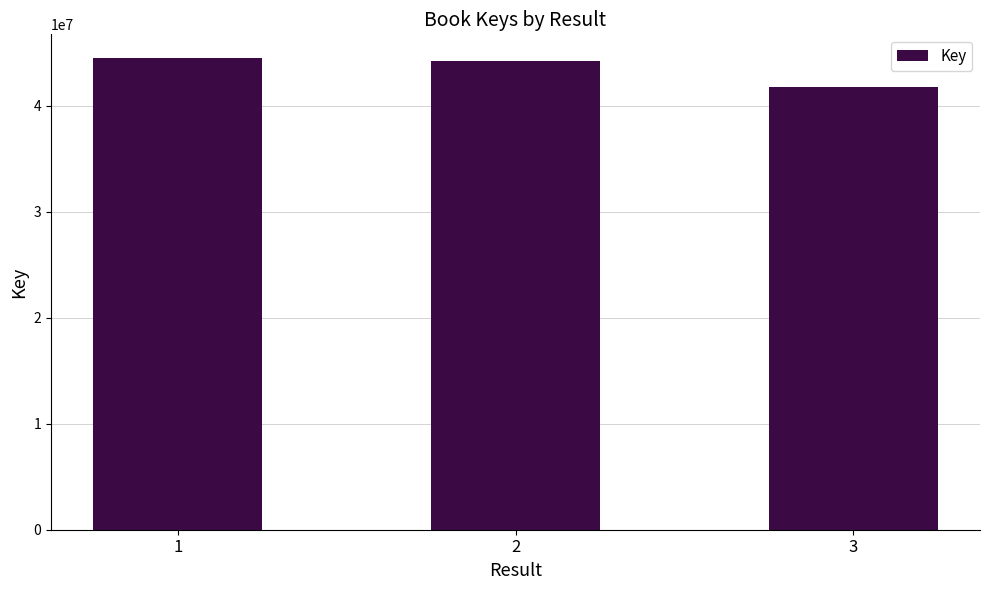

What is the smallest value displayed?

41776423